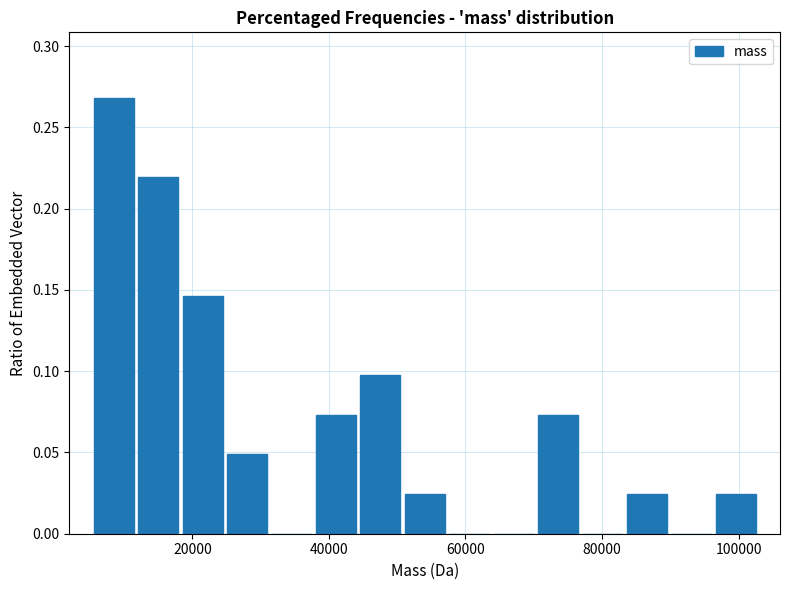

Around what value on the x-axis is the tallest bar? Give the approximate position of its centre, as read against the axis.

8000